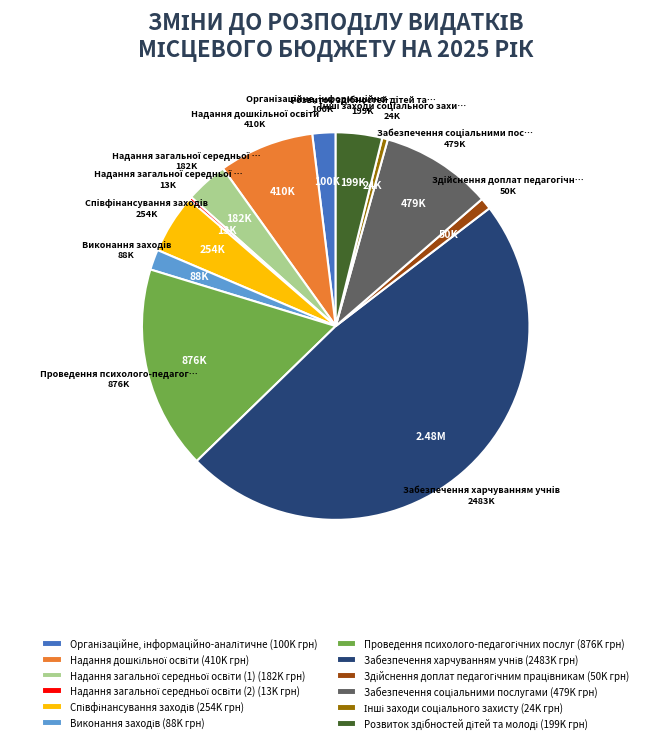

Is there a majority slice in this chart?

No